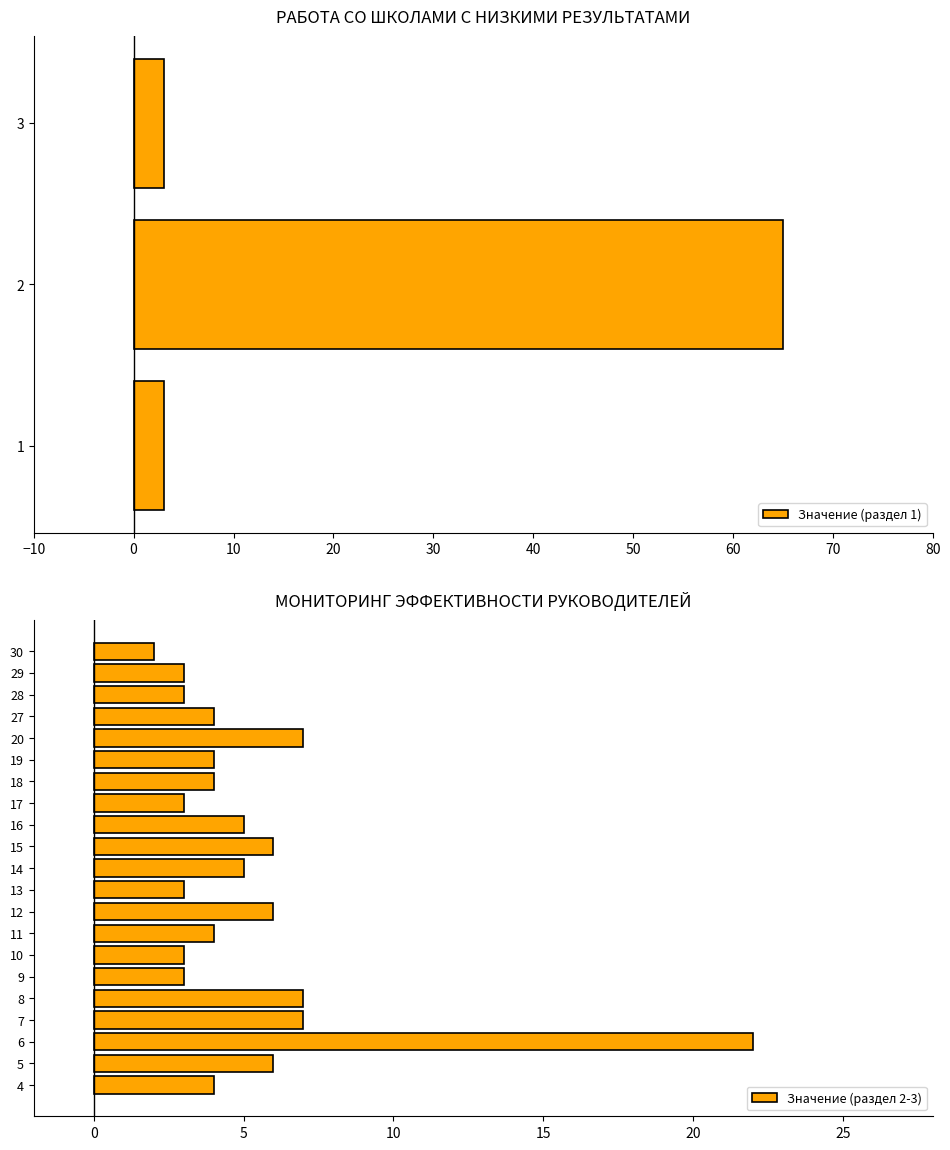

What is the sum of the values at 3 and 6?

25